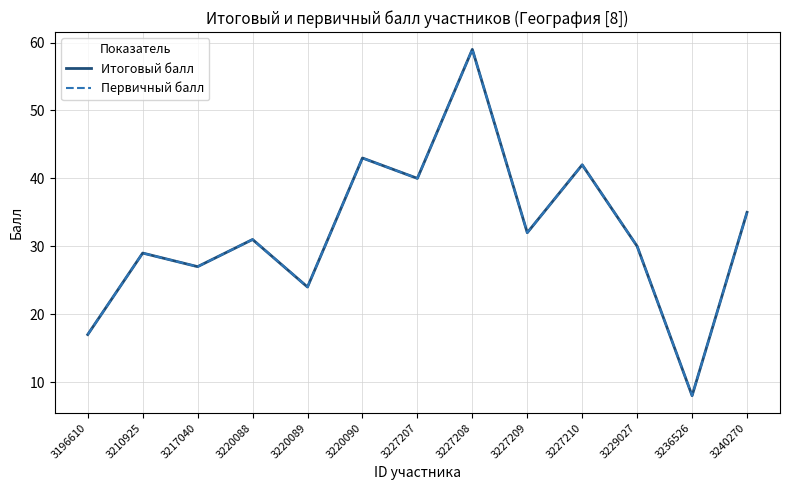

Reading left to right, extract all data points from this chart.

Итоговый балл: 17	29	27	31	24	43	40	59	32	42	30	8	35
Первичный балл: 17	29	27	31	24	43	40	59	32	42	30	8	35